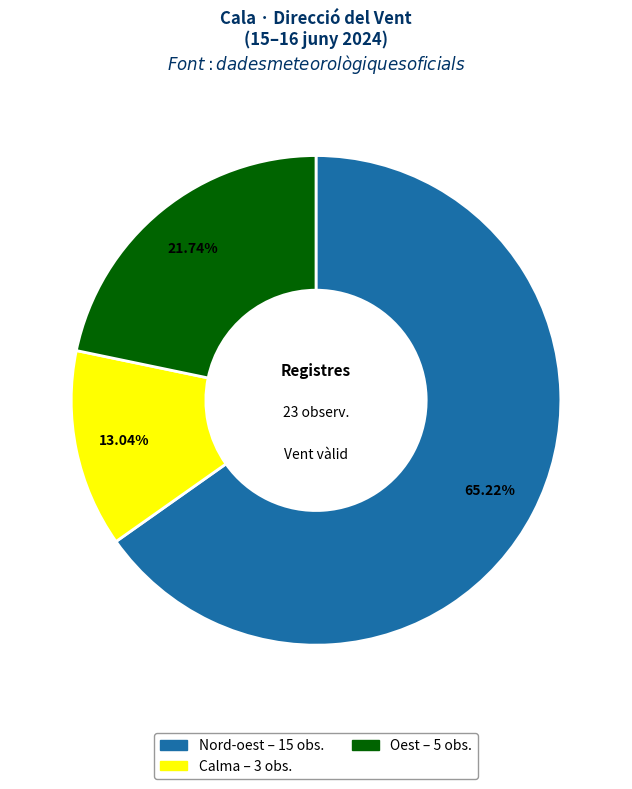

Is there any slice that represents more than half of the pie?

Yes